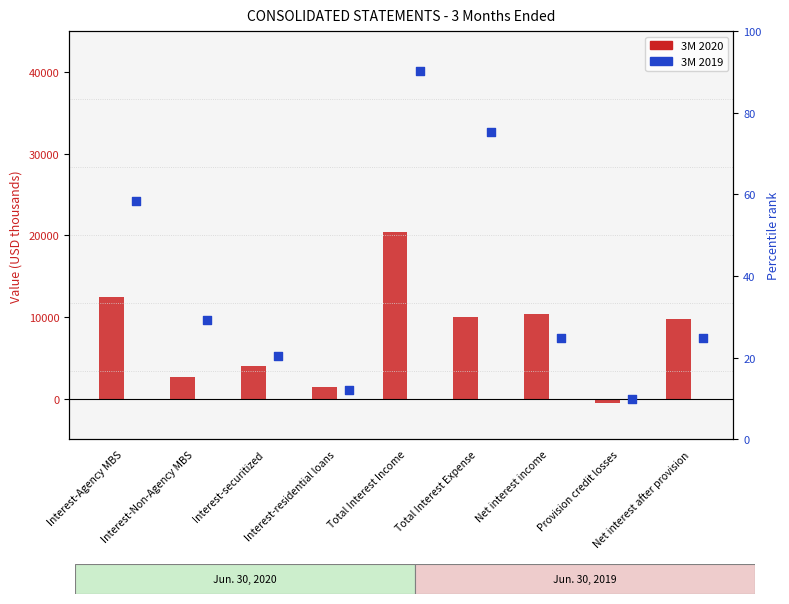

What is the total value across all series at Net interest after provision?

17243